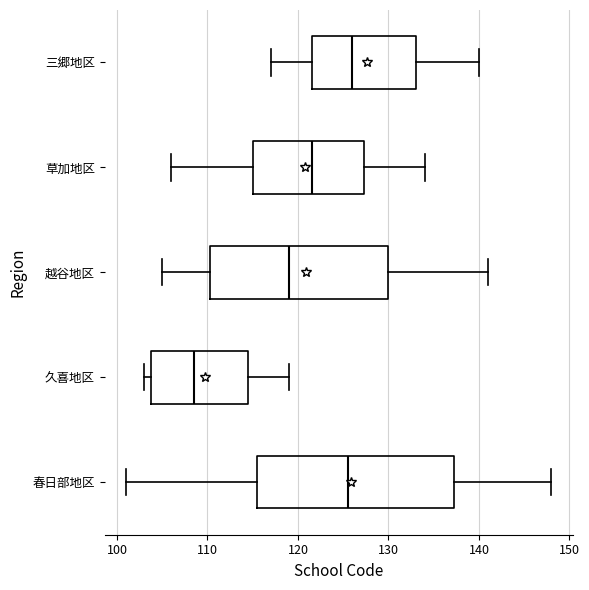

Which box's median line is the furthest to the left?

久喜地区